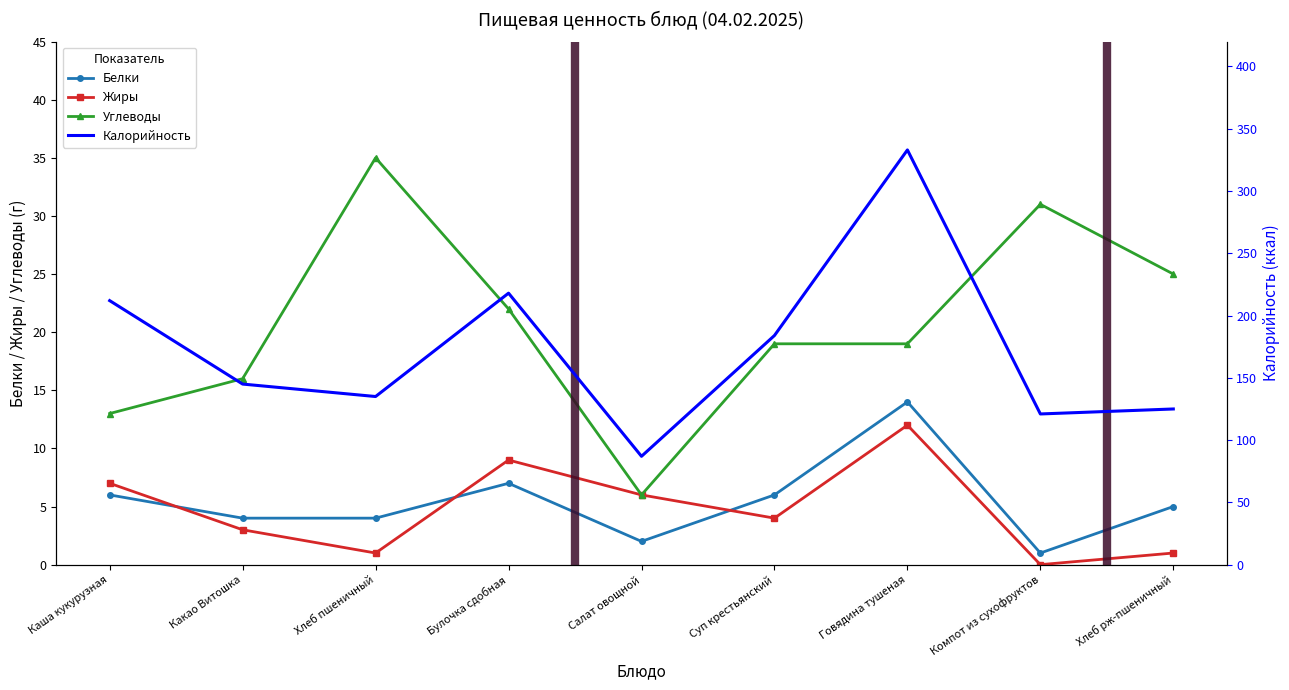

Which has a higher value, Компот из сухофруктов or Салат овощной?

Салат овощной